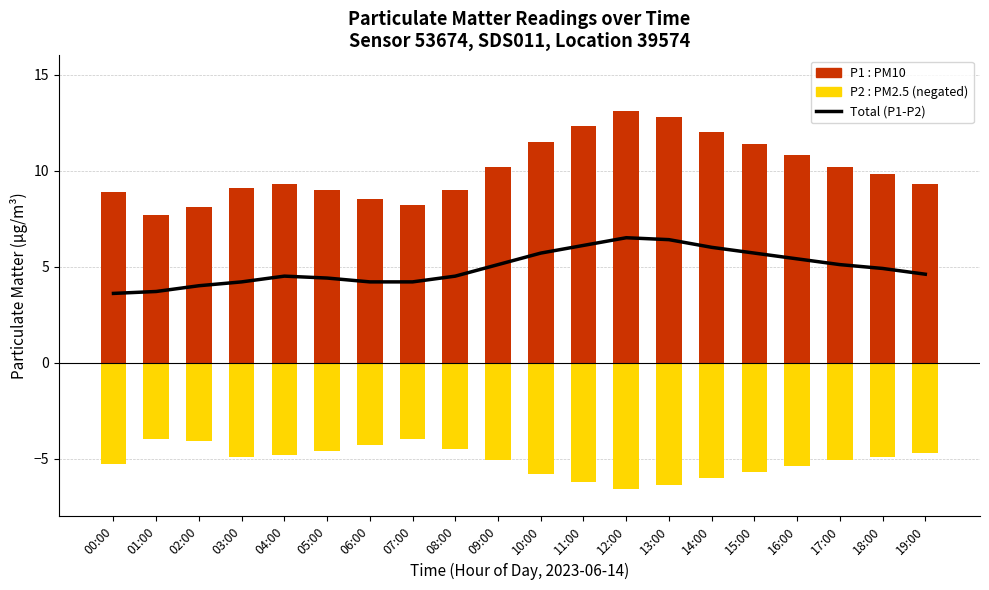

Count the number of categories in the chart.

20